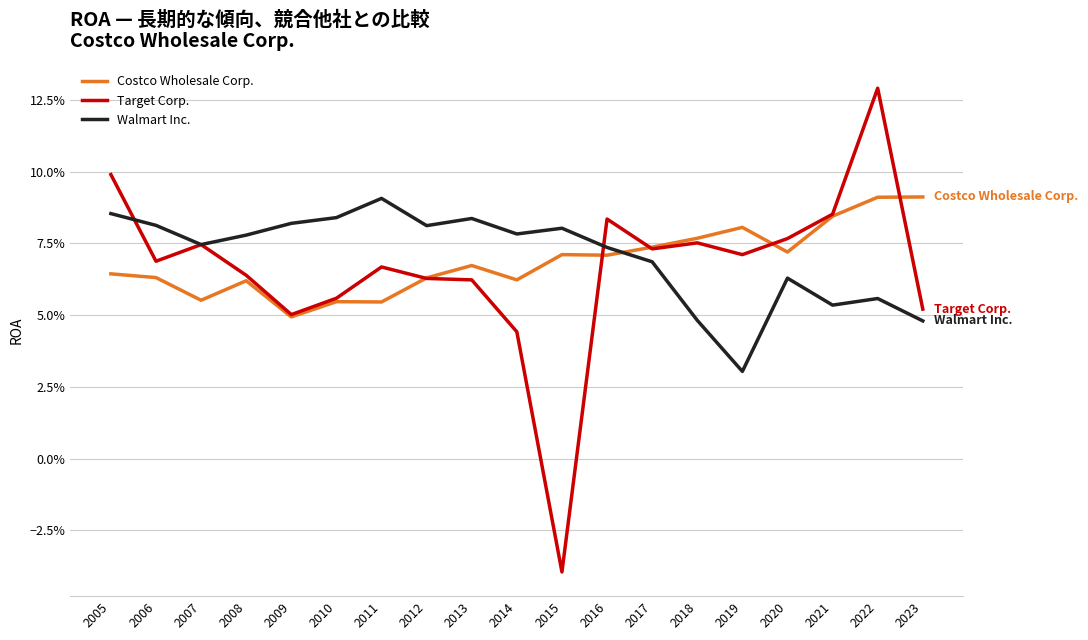

Does the chart have visible grid lines?

Yes